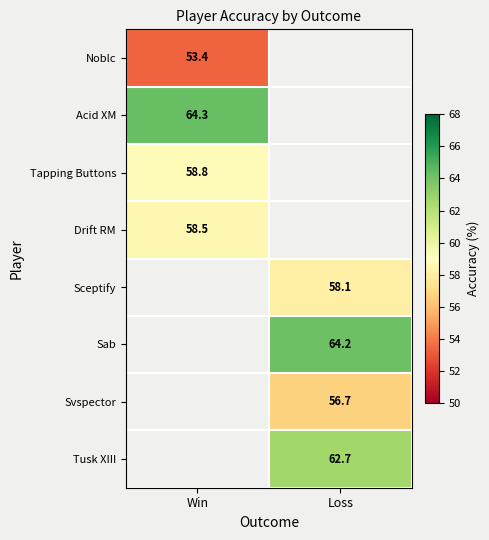

What is the difference between the highest and lowest values at Win?

11.0